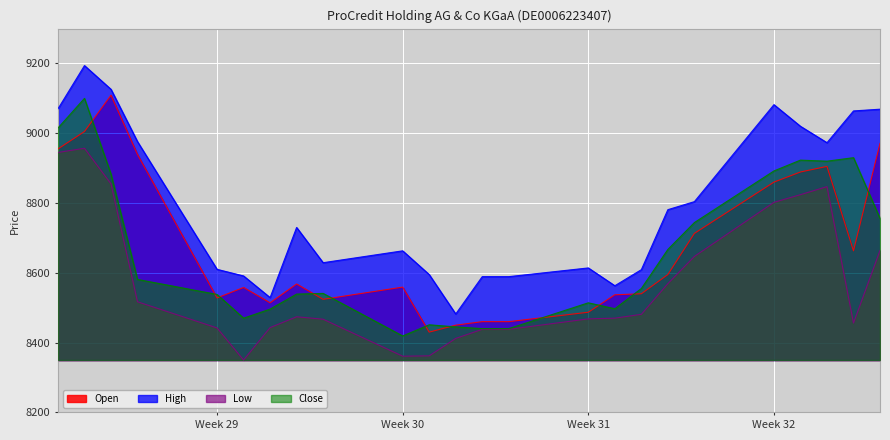

At which label is Close closest to 8759?

15.08.2025